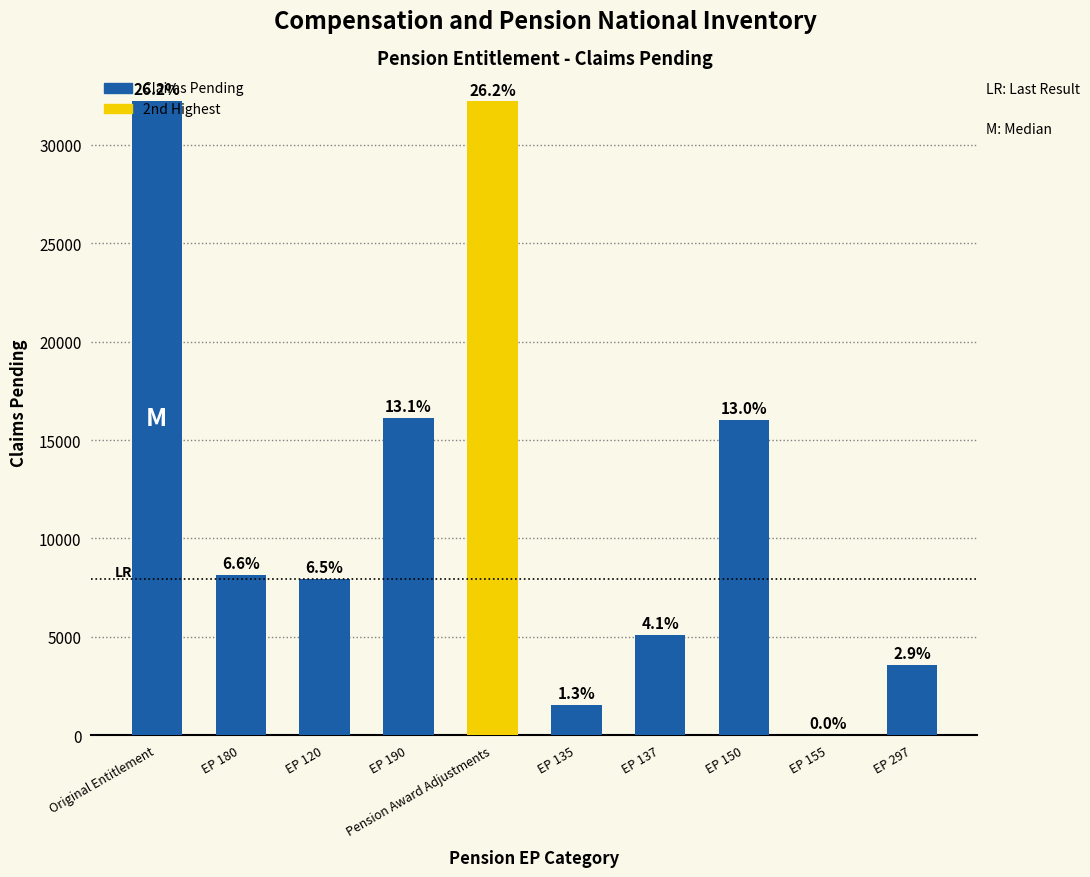

At which label is the value closest to 16120?

EP 190